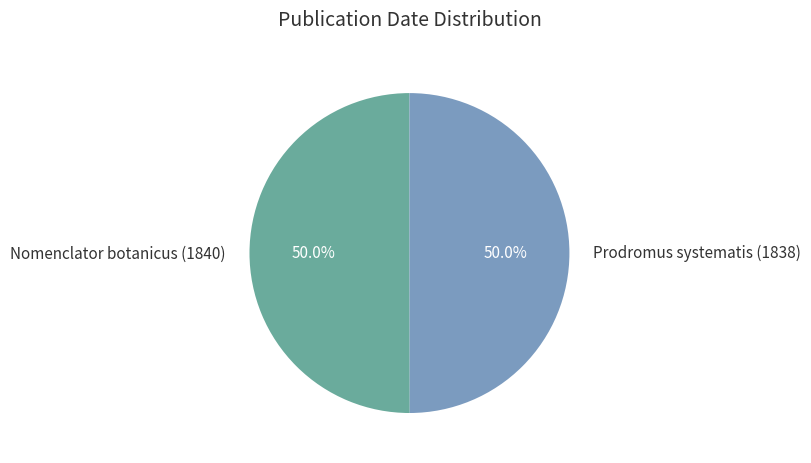

What percentage is the Prodromus systematis (1838) slice, to the nearest percent?

50%